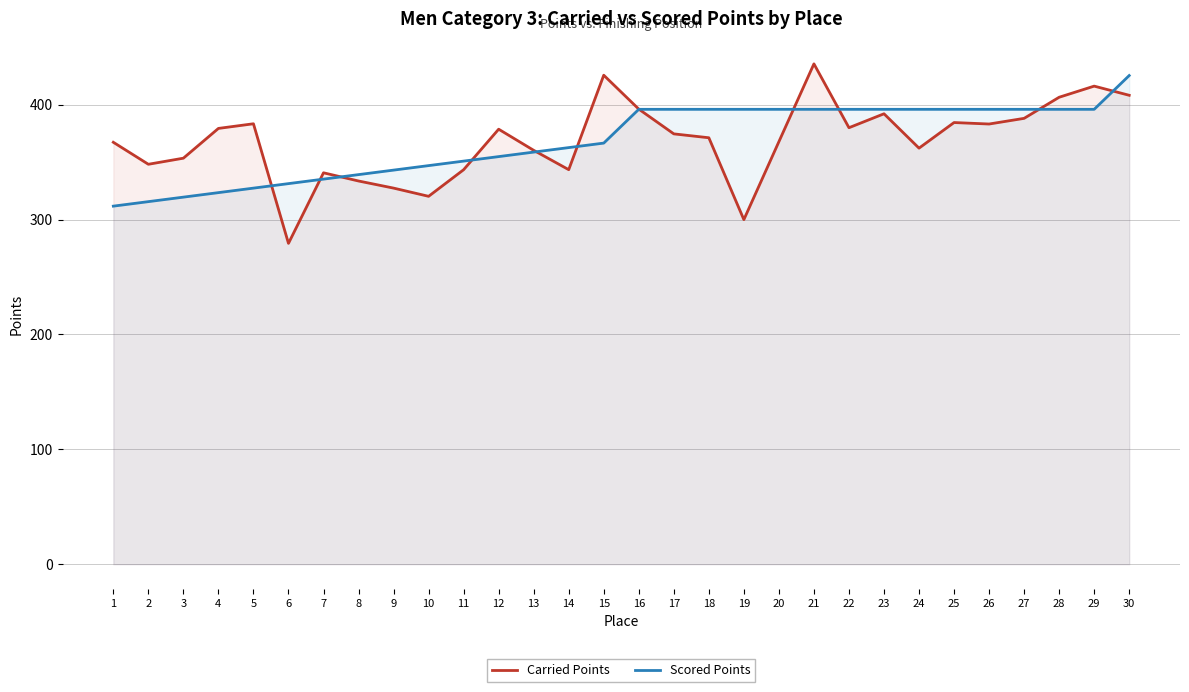

Which series ends up on top after the final intersection of Scored Points and Carried Points?

Scored Points